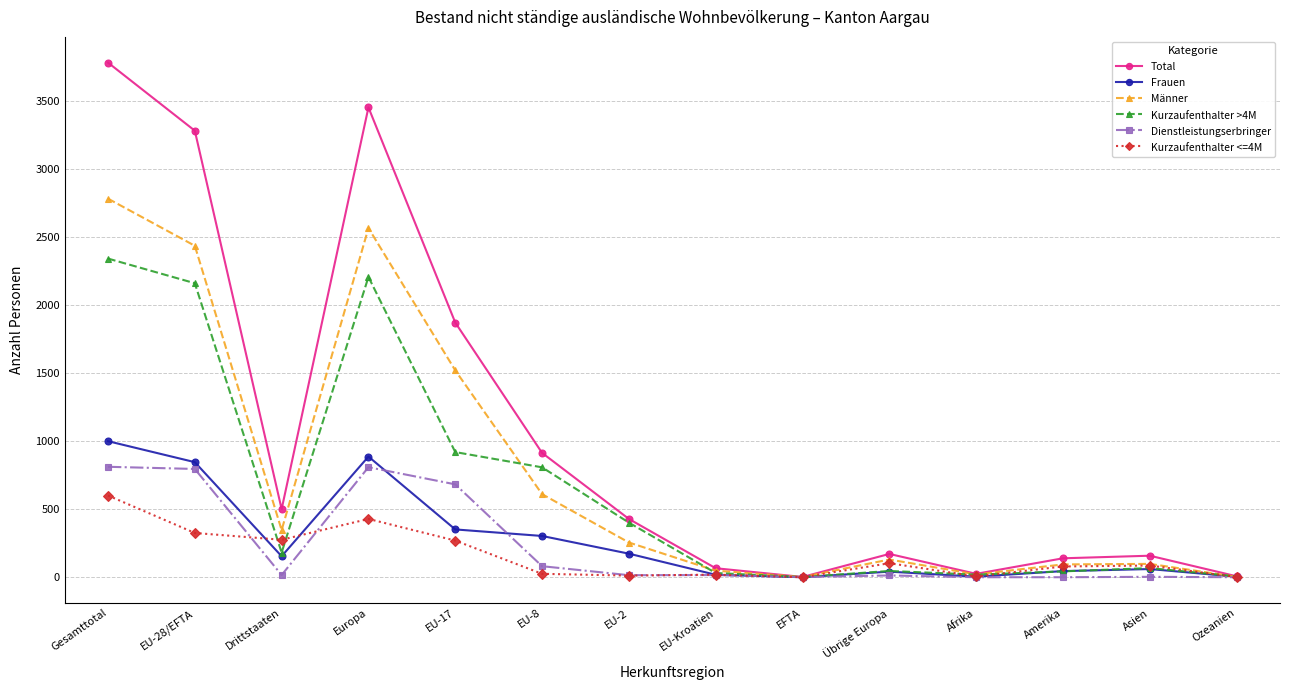

How many lines are shown in the chart?

6